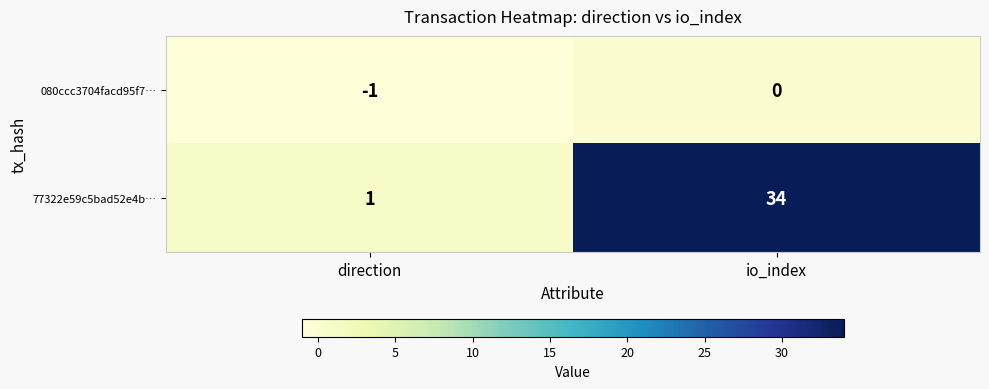

What is the sum of all 77322e59c5bad52e4b… values?

35